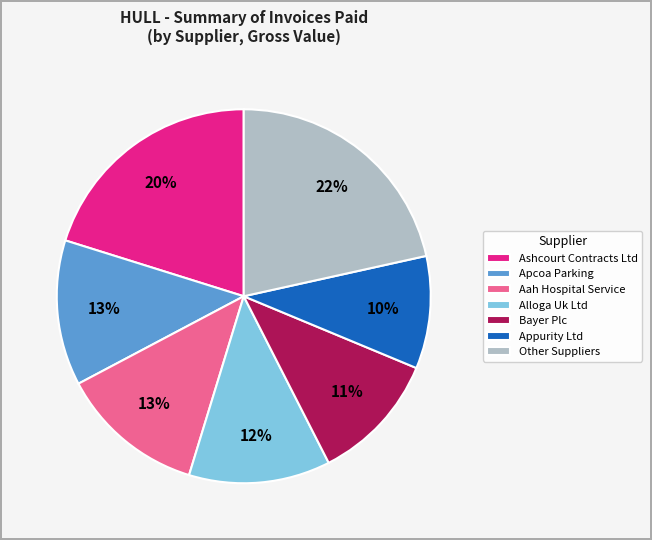

Approximately how many times larger is the value at Ashcourt Contracts Ltd compared to Bayer Plc?

1.8